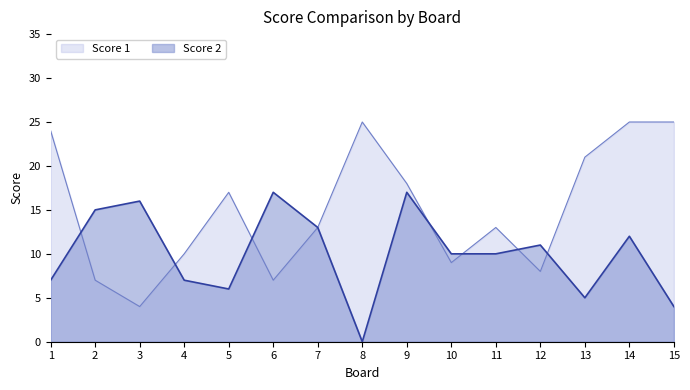

What is the spread (max minus min) of values at 8?

25